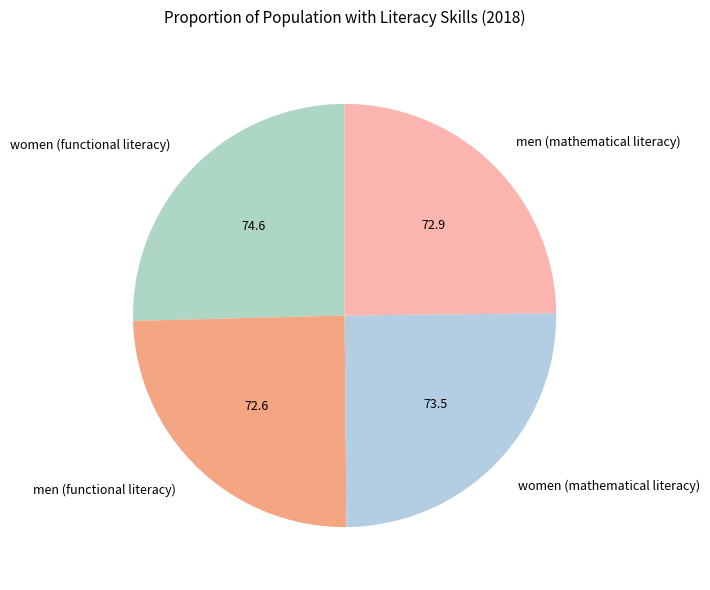

Approximately how many times larger is the value at men (mathematical literacy) compared to women (functional literacy)?

1.0